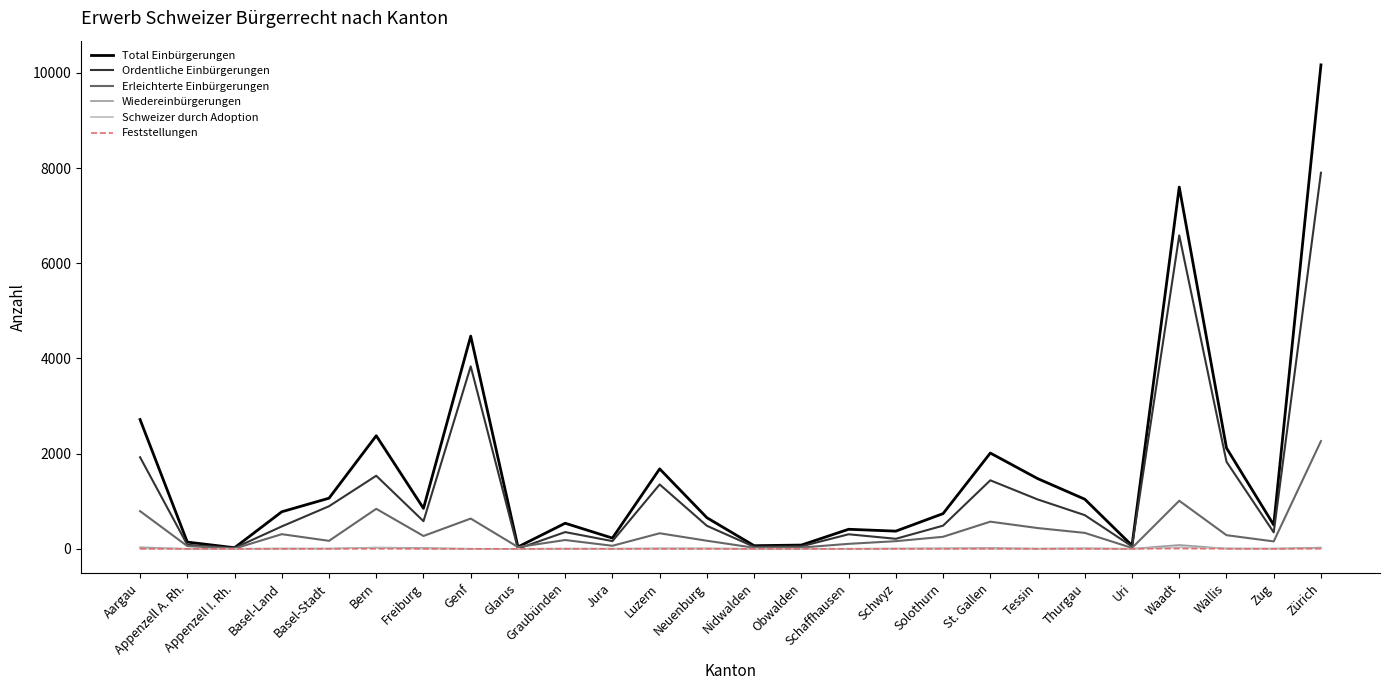

What is the total value across all series at Glarus?

80